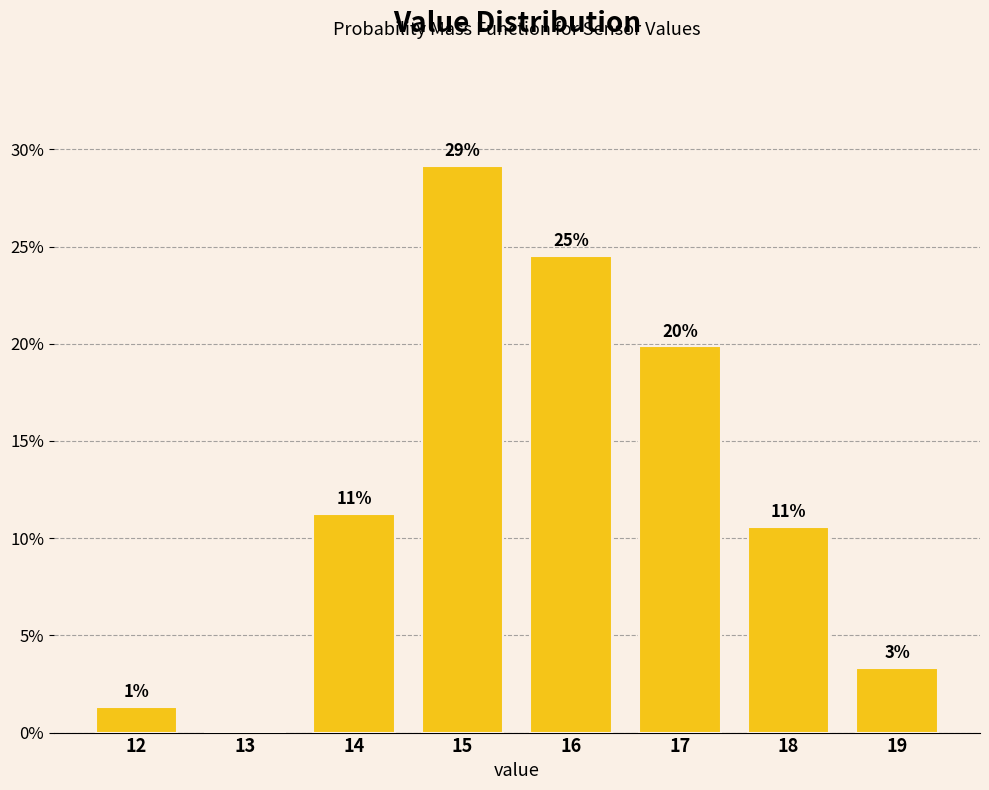

Are the bars horizontal?

No